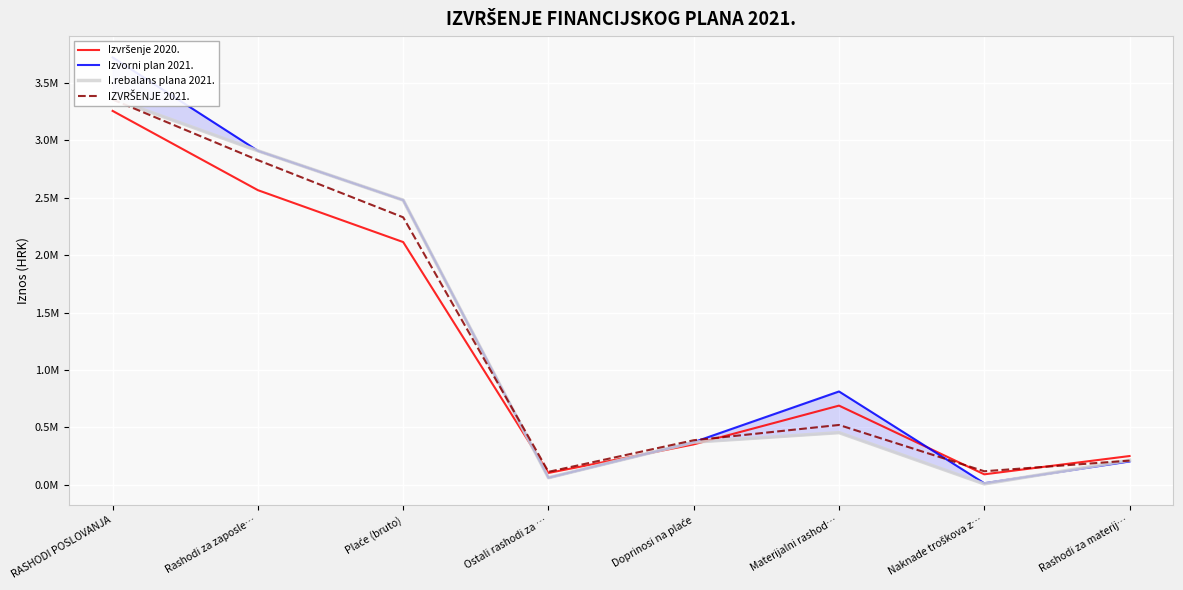

At which category does Izvorni plan 2021. reach its first local valley?

Ostali rashodi za …